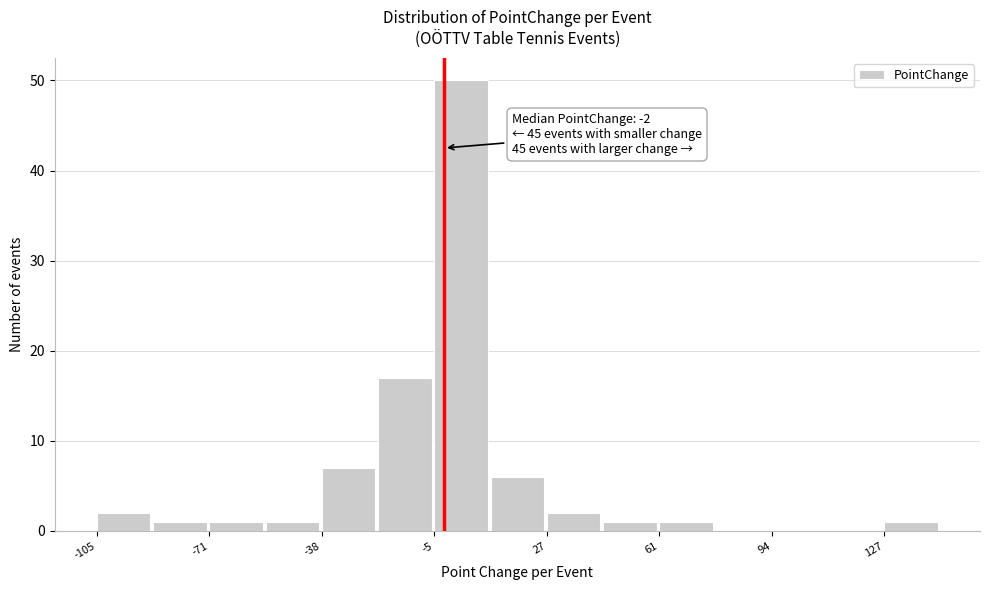

Read against the x-axis, roughly where is the centre of the tallest bar?

0